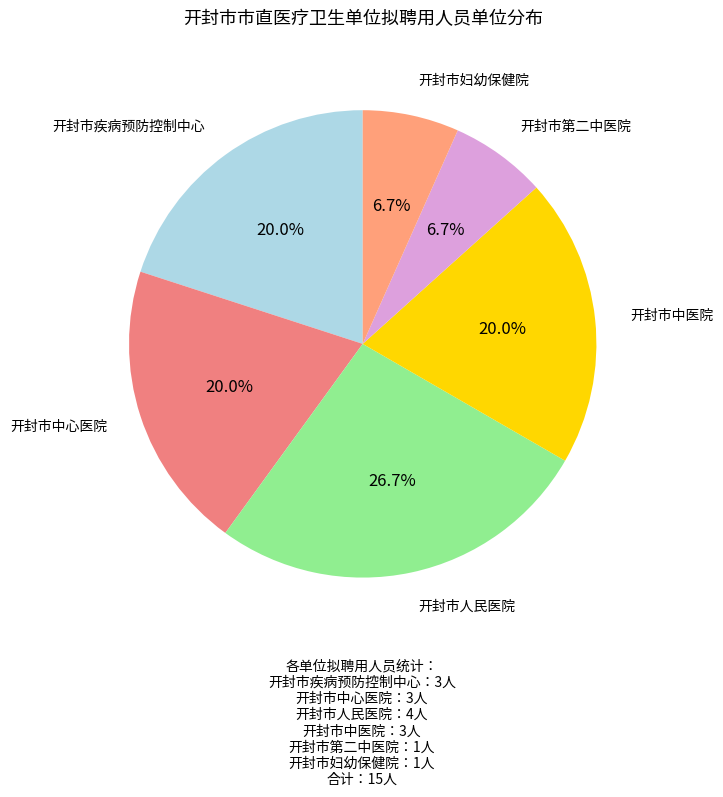

True or false: 开封市中心医院 accounts for 9% of the total.

False